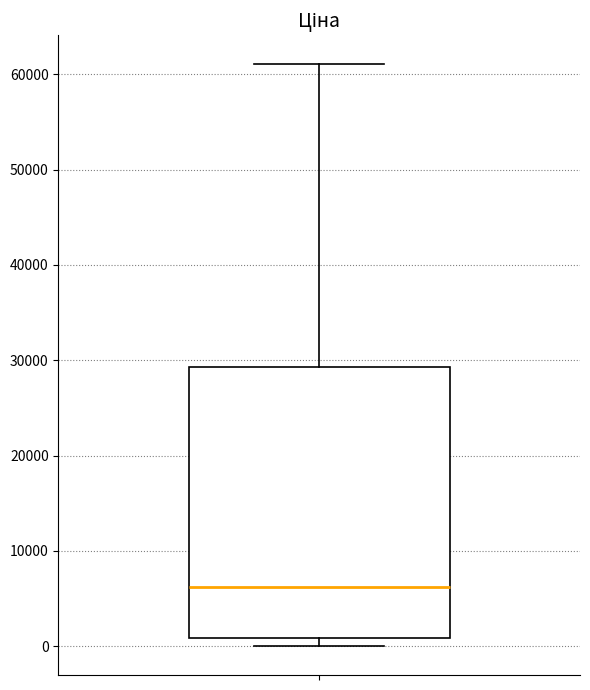

Where does the upper whisker of the box end on the y-axis? The values are not printed on the chart, so give them approximately, as read against the axis.

61000